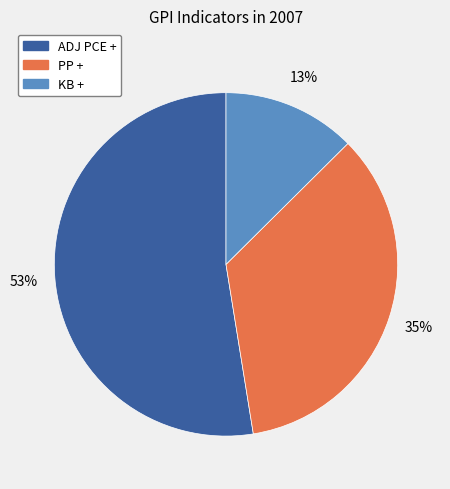

Rank the categories by value from highest to lowest.

ADJ PCE +, PP +, KB +